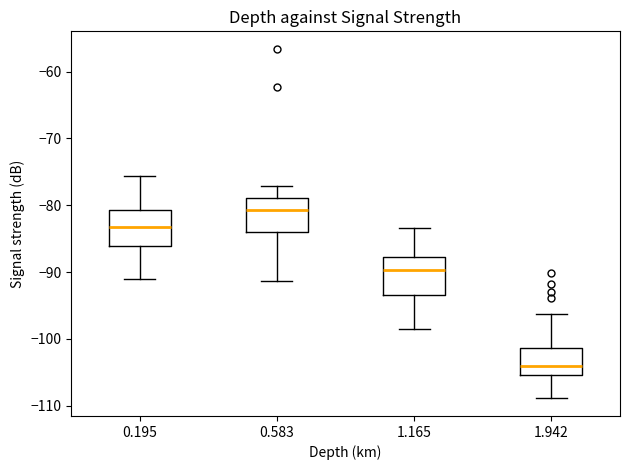

Where does the lower whisker of the box at x = 0.583 end on the y-axis? The values are not printed on the chart, so give them approximately, as read against the axis.

-91